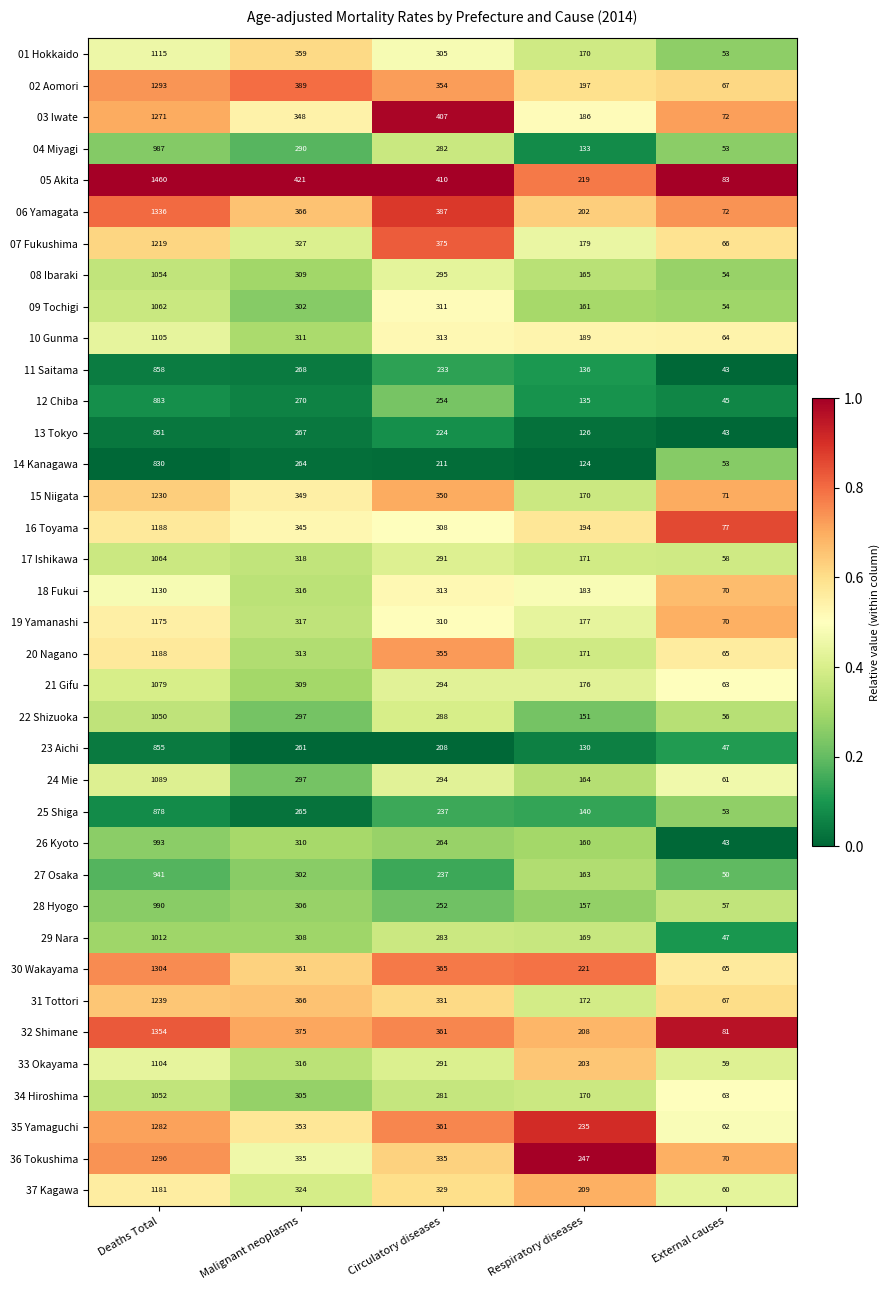

How many categories are shown in the chart?

5